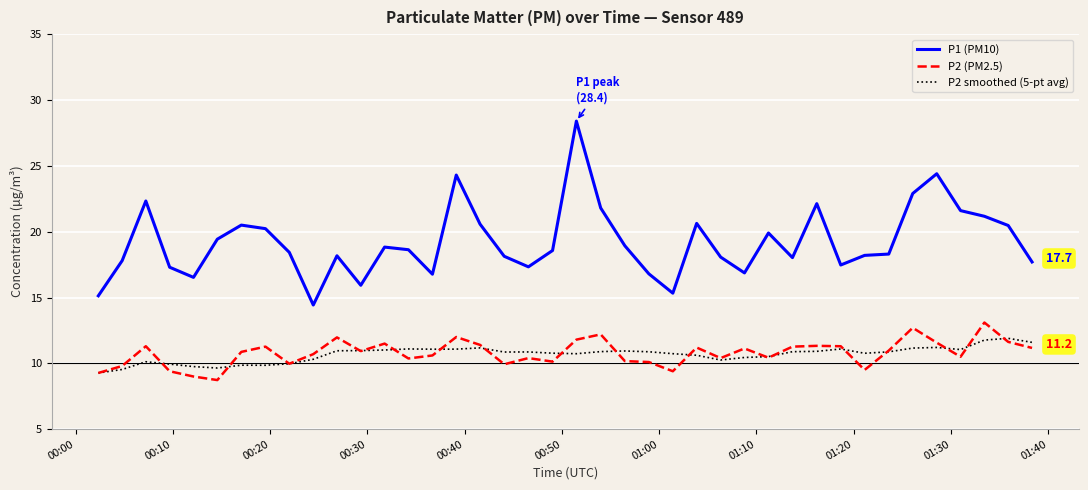

What is the highest value of the P1 (PM10) series?

28.4